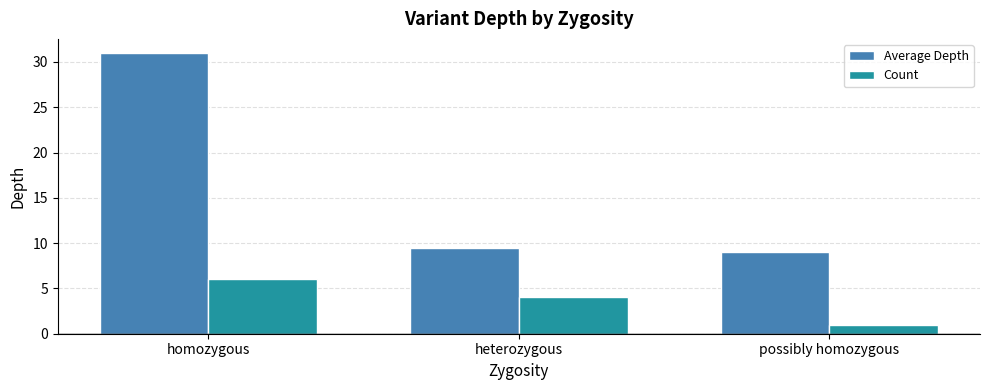

What is the label of the 3rd bar from the right?

homozygous